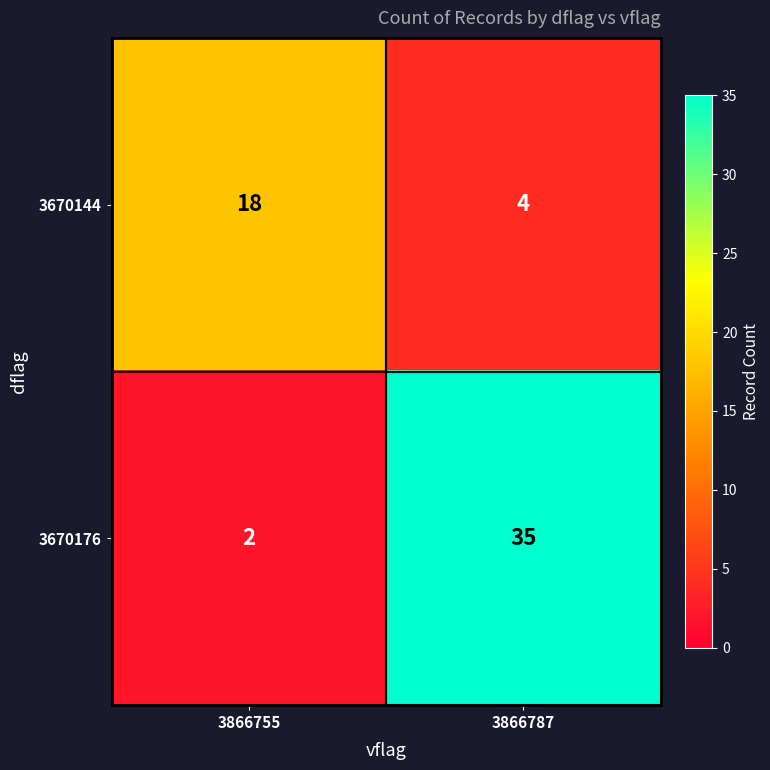

The value of 3670176 at 3866755 is 1. True or false?

False